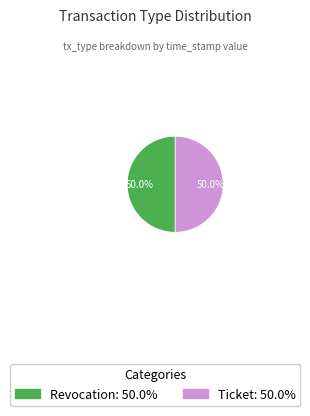

What percentage do Ticket: 50.0% and Revocation: 50.0% together represent?

100.0%